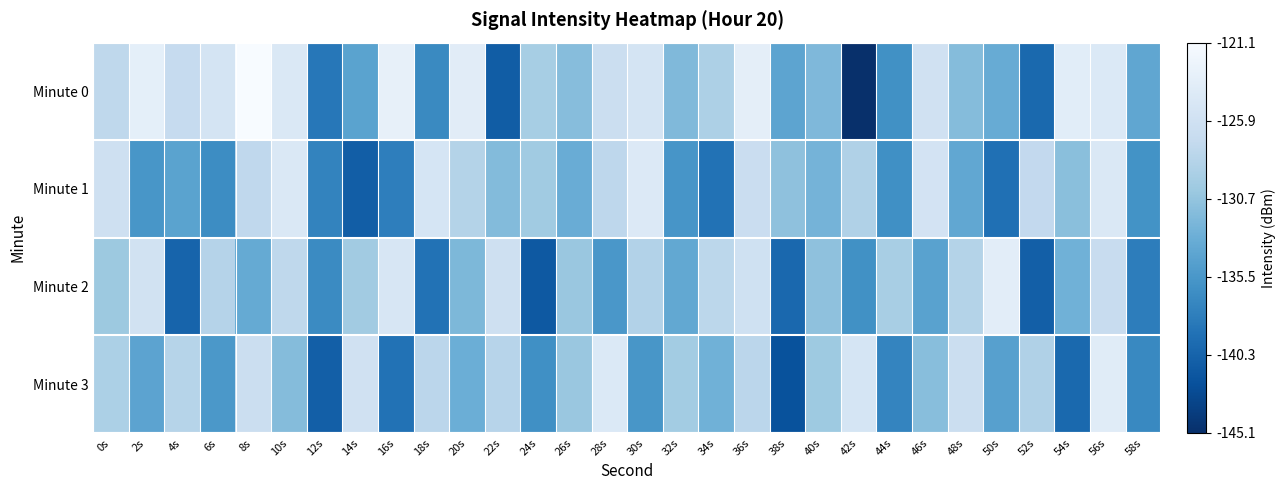

Which series has the largest range (max minus min)?

Minute 0